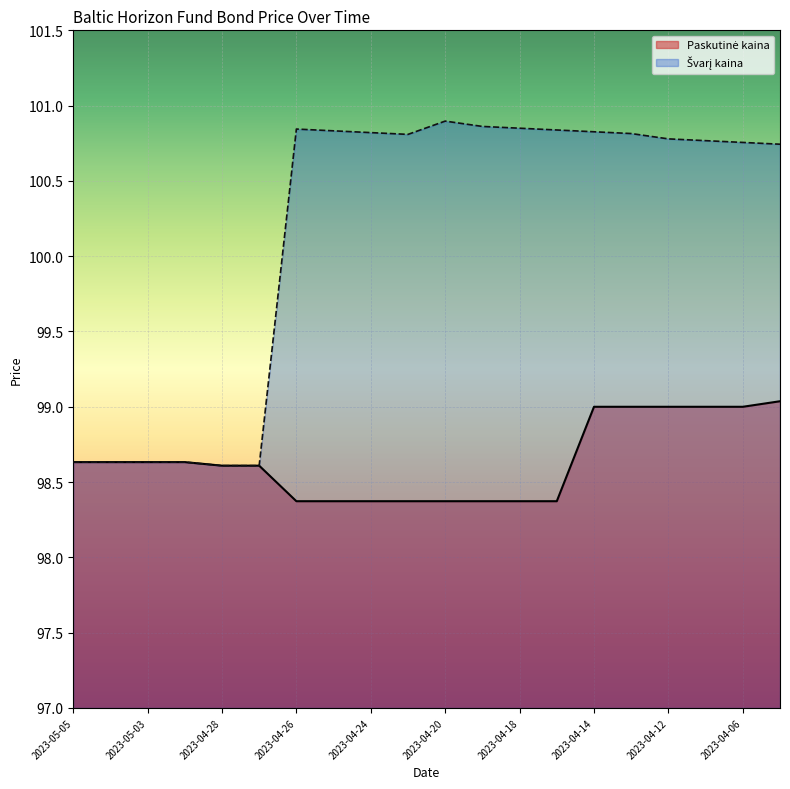

True or false: Paskutinė kaina and Švarikaina cross at least once.

False